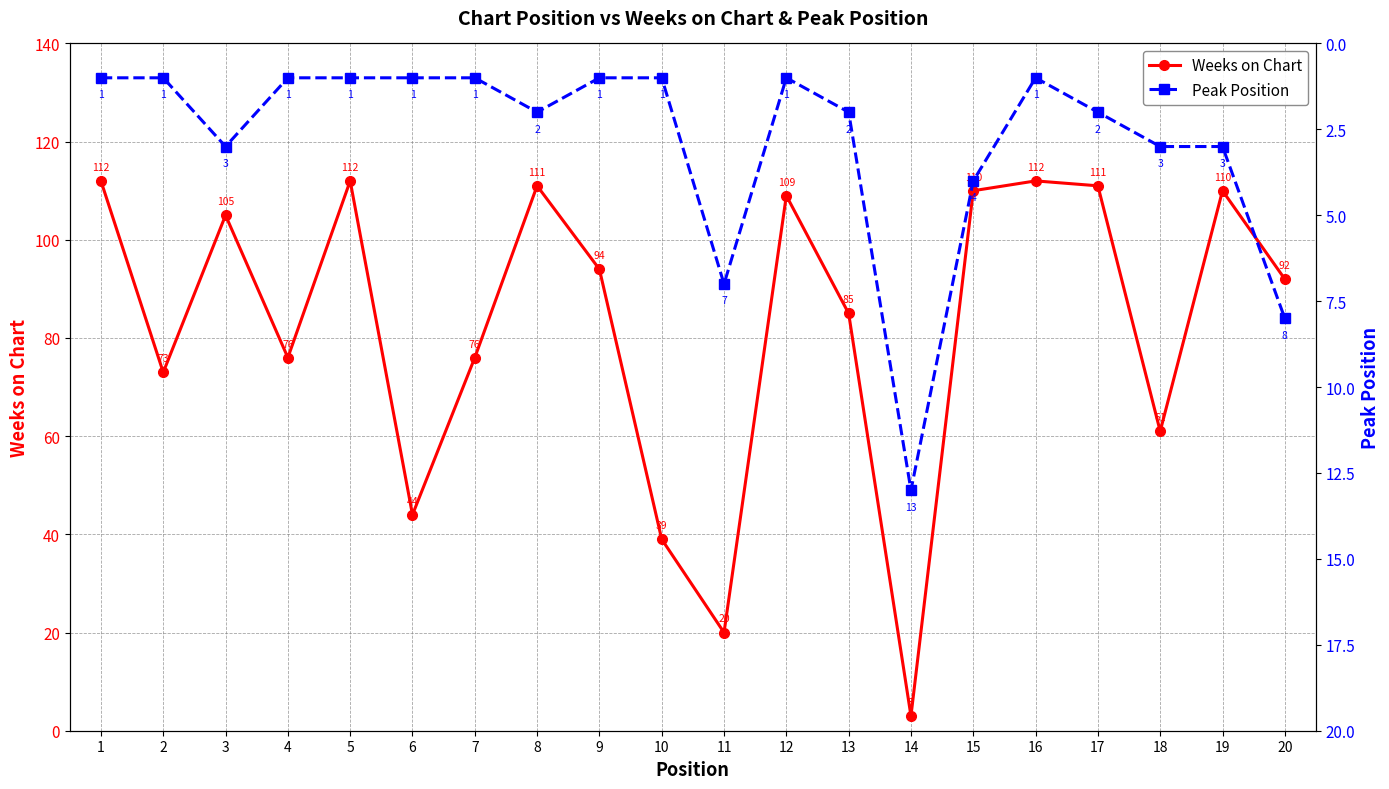

List the series in order of their overall mean, lowest first.

Peak Position, Weeks on Chart